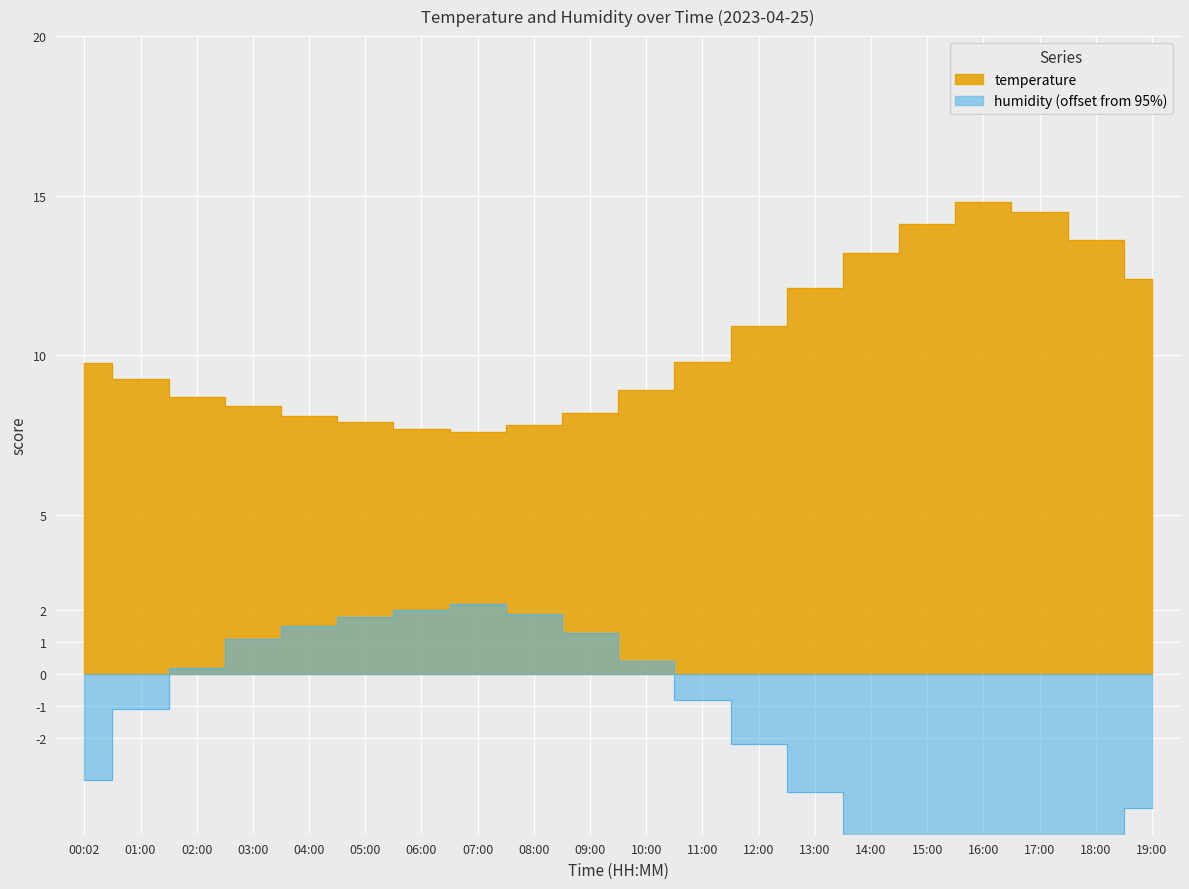

Reading right to left, transcribe all the data shown in this chart.

temperature: 12.4	13.6	14.5	14.8	14.1	13.2	12.1	10.9	9.8	8.9	8.2	7.8	7.6	7.7	7.9	8.1	8.4	8.7	9.2	9.7
humidity: -4.2	-5.8	-7.2	-7.9	-6.8	-5.3	-3.7	-2.2	-0.8	0.4	1.3	1.9	2.2	2.0	1.8	1.5	1.1	0.2	-1.1	-3.3